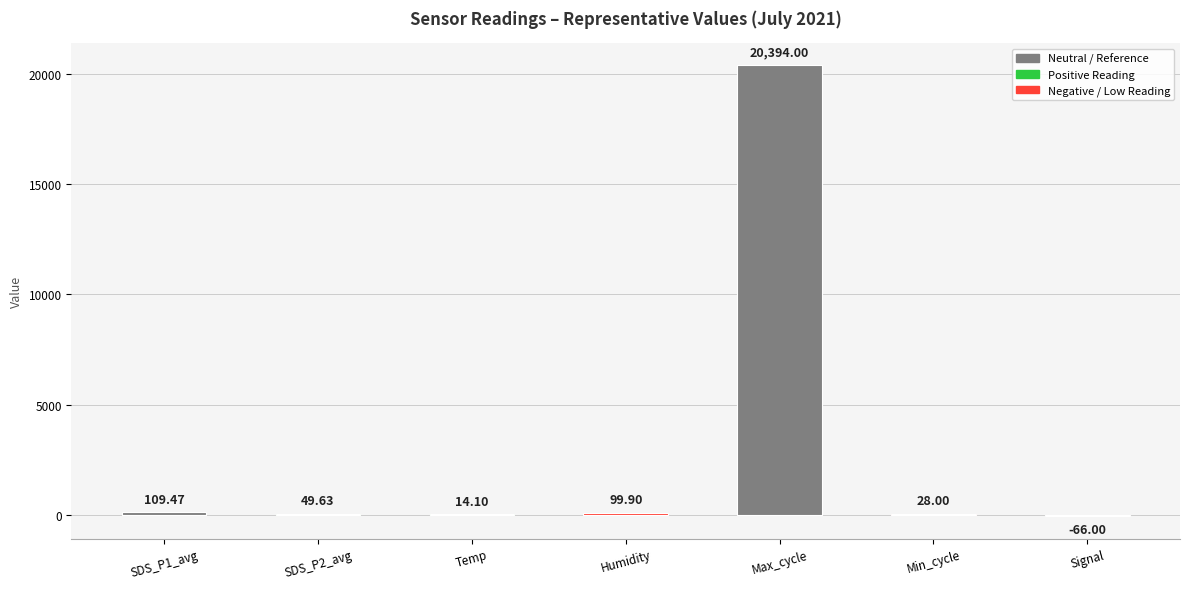

How many values are above zero?

6